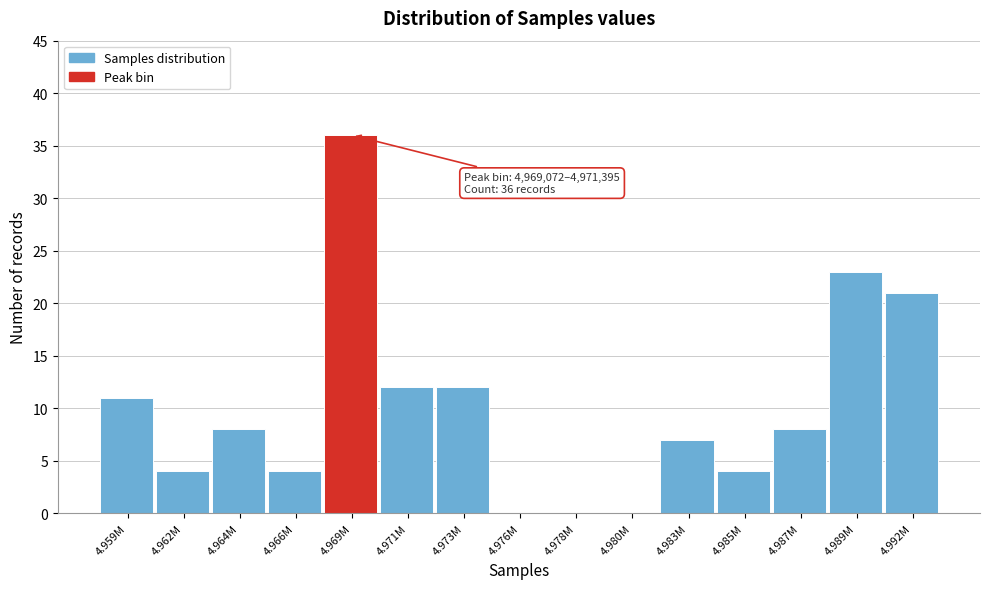

Reading right to left, extract all data points from this chart.

4.992M=21	4.989M=23	4.987M=8	4.985M=4	4.983M=7	4.980M=0	4.978M=0	4.976M=0	4.973M=12	4.971M=12	4.969M=36	4.966M=4	4.964M=8	4.962M=4	4.959M=11